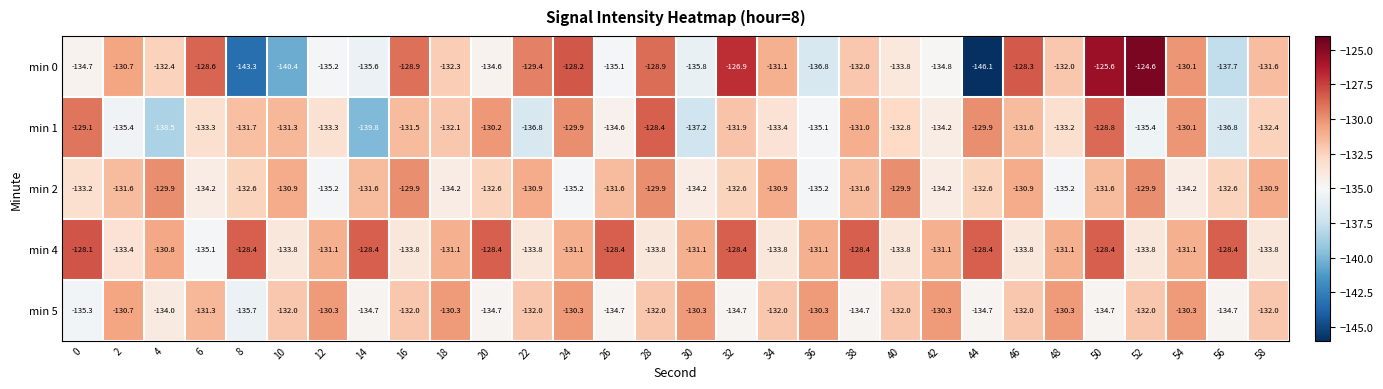

What is the difference between the min 2 values at 24 and 54?

1.0